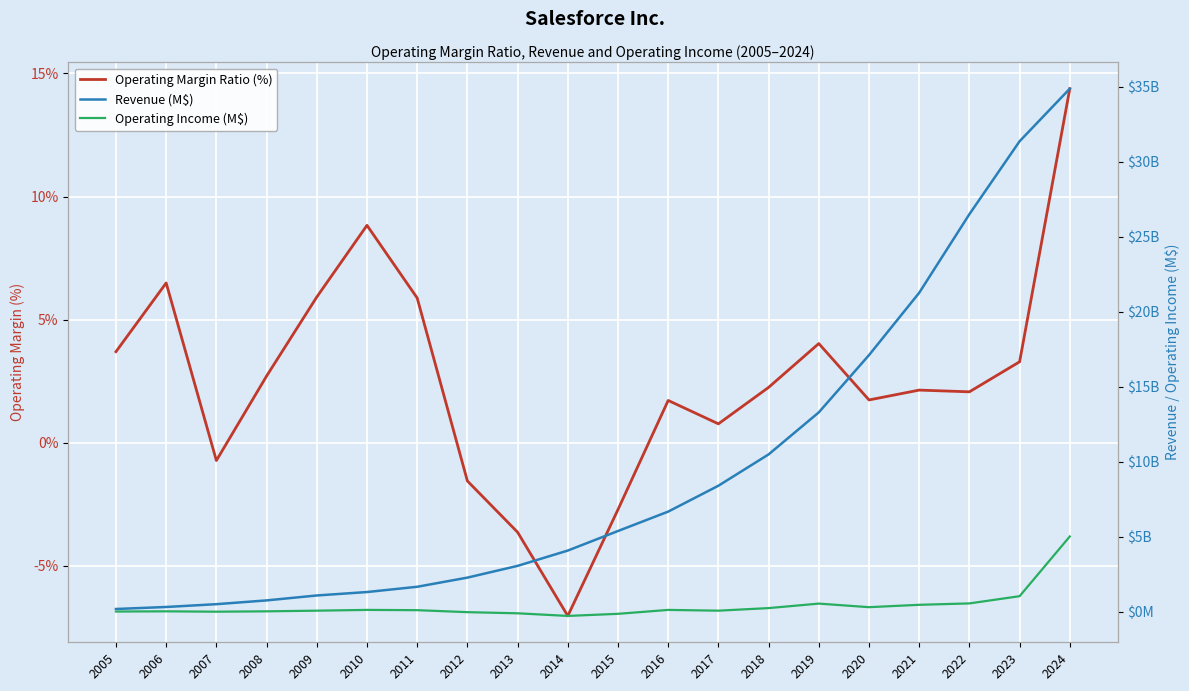

Where do Operating Margin Ratio (%) and Operating Income (M$) first cross each other?

2006 and 2007